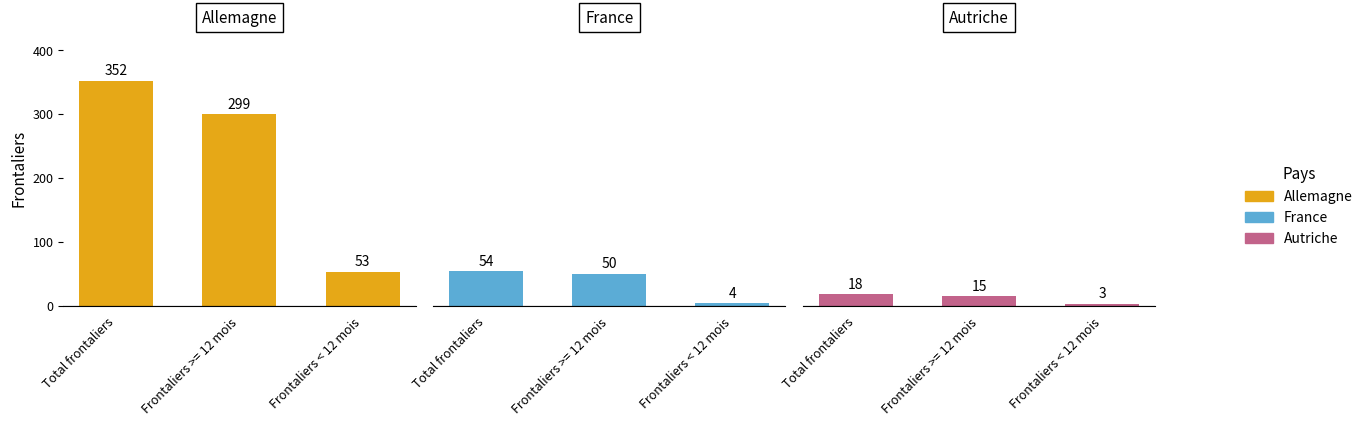

At which category does the chart reach its peak across all series?

Total frontaliers